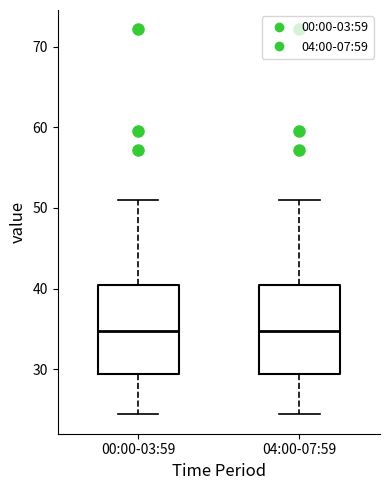

Reading left to right, read every box against the y-axis: the position of its median line, the range the box covers, and the ends of its whiskers. The values are not printed on the chart, so give them approximately, as read against the axis.

00:00-03:59: median 35, box 29 to 40, whiskers 24 to 51
04:00-07:59: median 35, box 29 to 40, whiskers 24 to 51